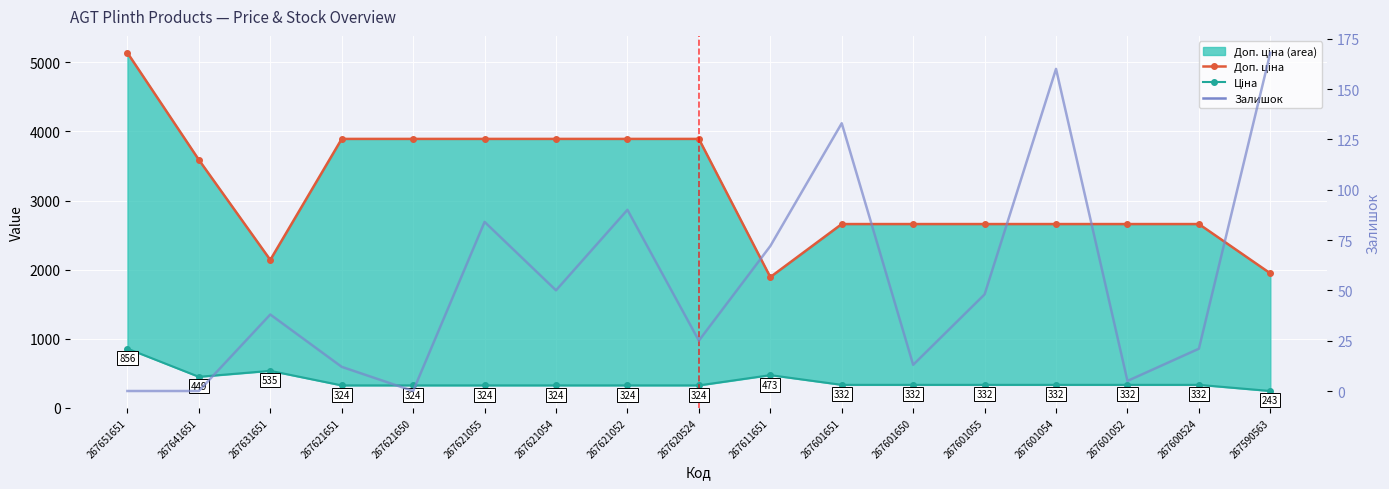

True or false: Ціна has more than 2 points higher than both neighbors.

False